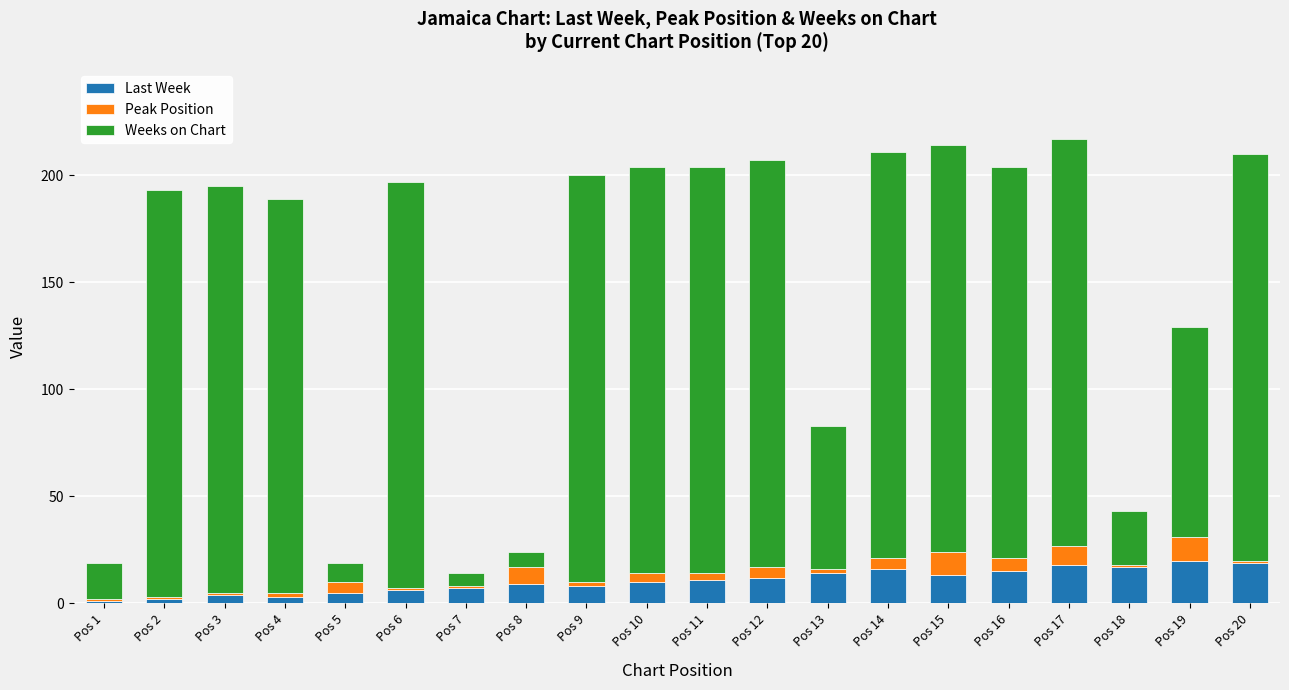

Count the number of data series in this chart.

3